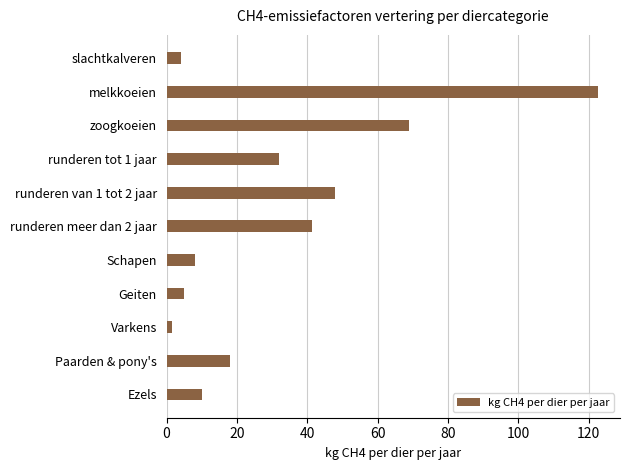

What is the sum of all values?

359.4